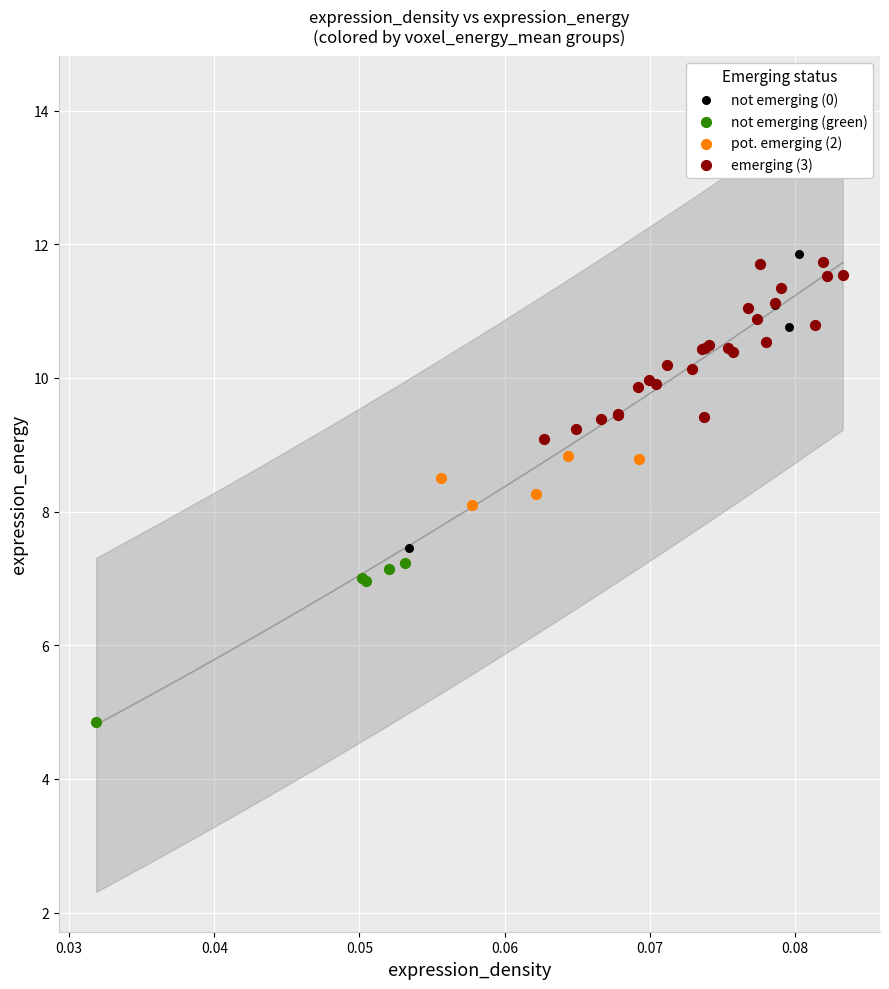

Which series has the widest spread of Y values?

not emerging (0)